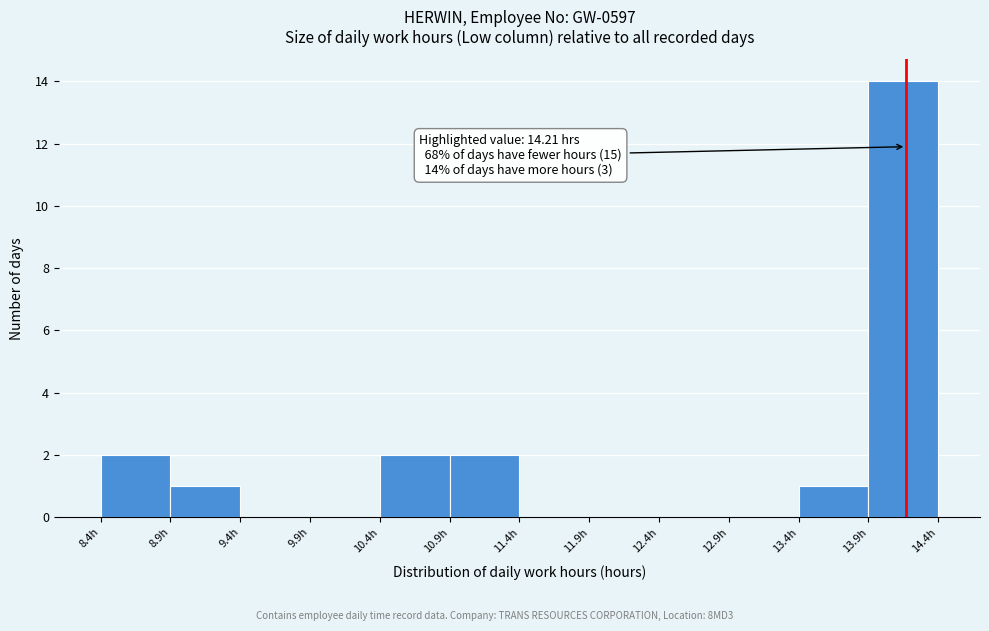

Over which range of the x-axis is the bar tallest?

13.9 to 14.4